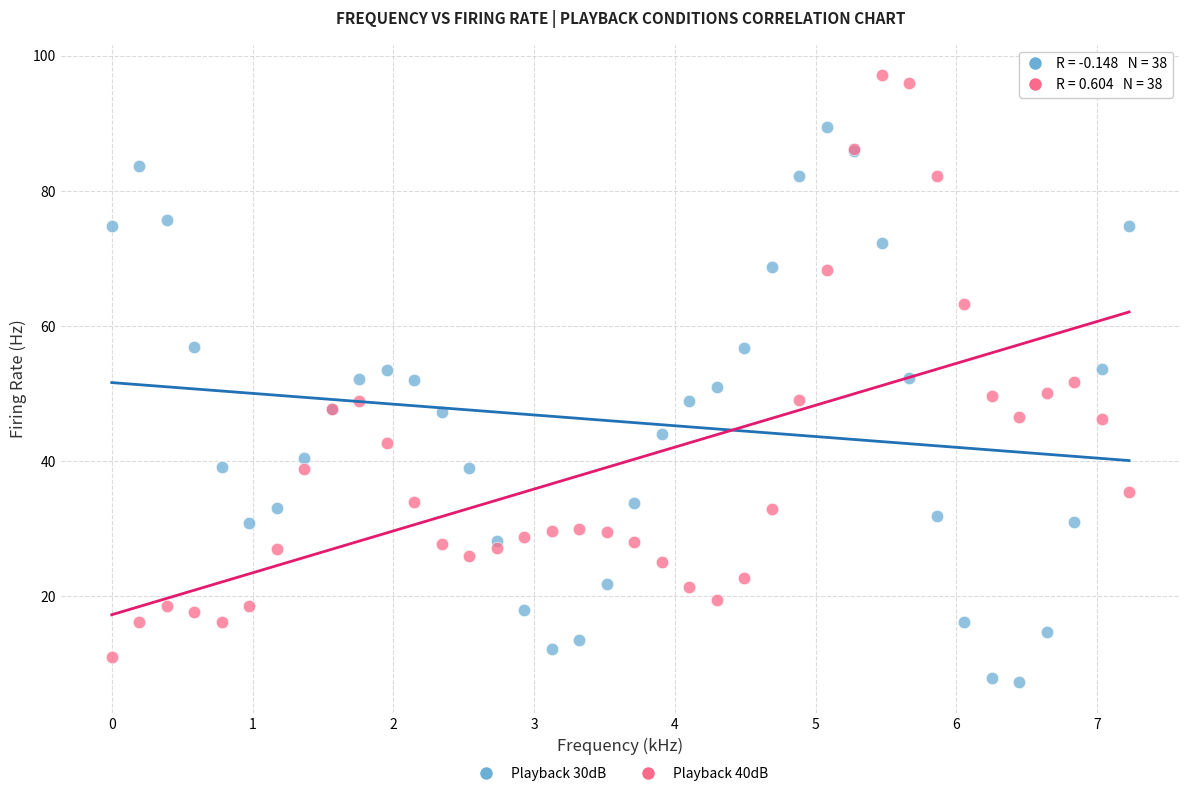

Which series has the widest spread of Y values?

Playback 40dB